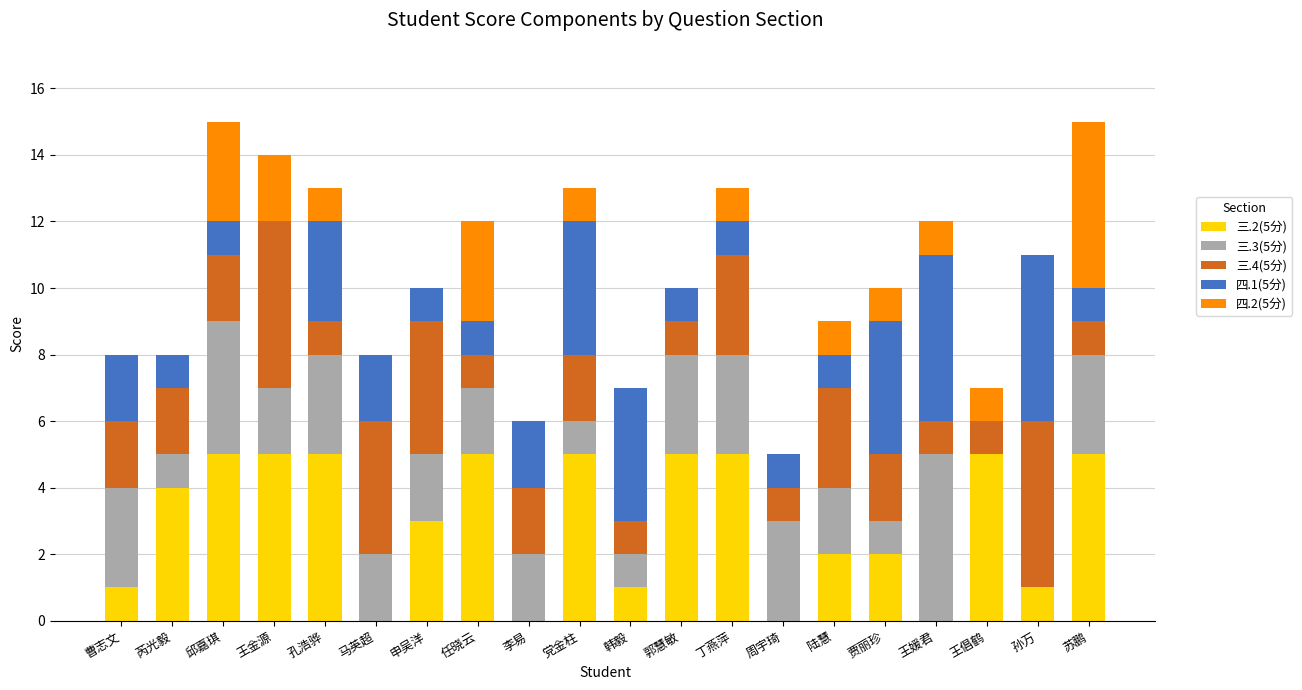

What is the total value across all series at 马英超?

8